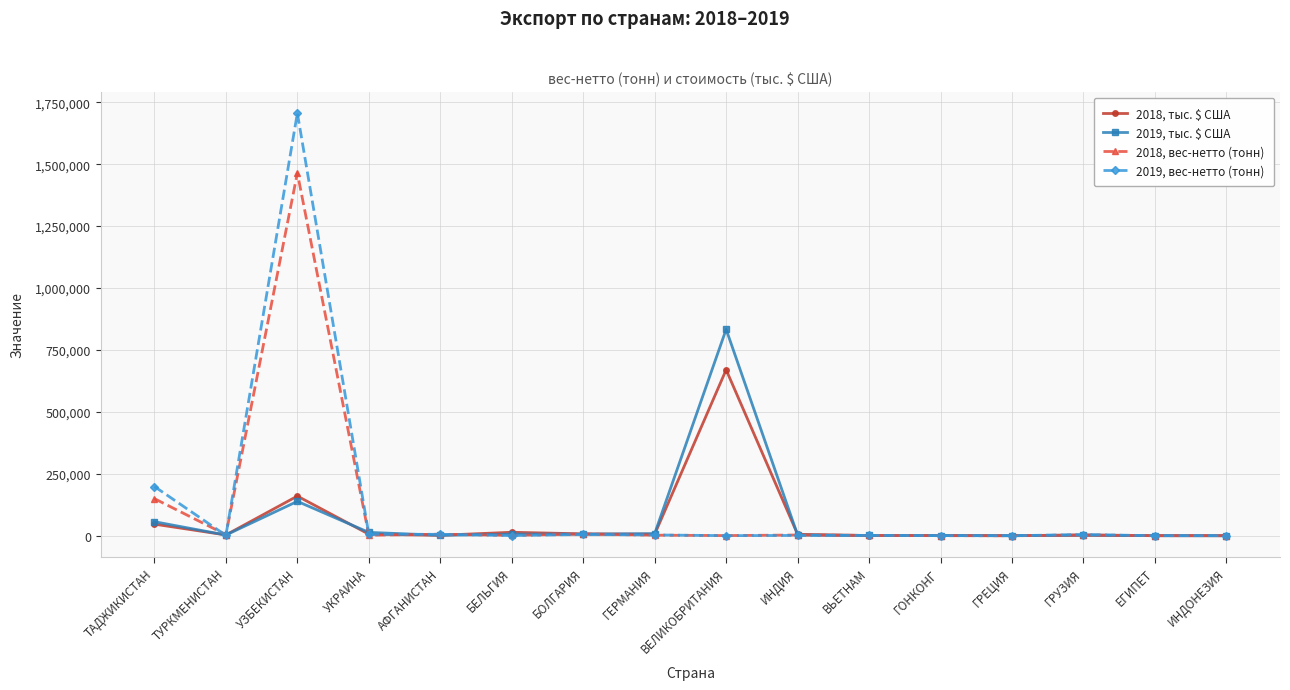

What position from the left is ИНДОНЕЗИЯ?

16